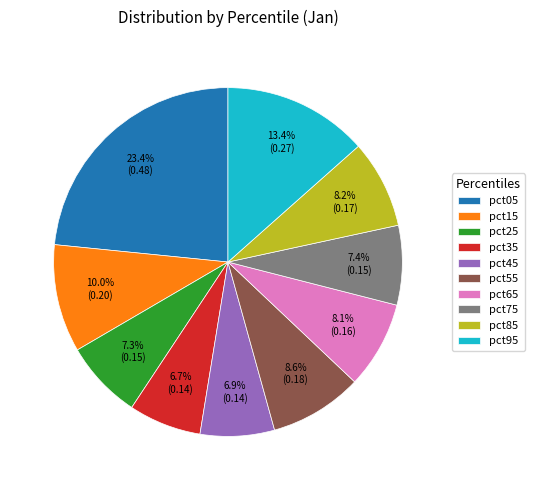

Which has a higher value, pct45 or pct95?

pct95